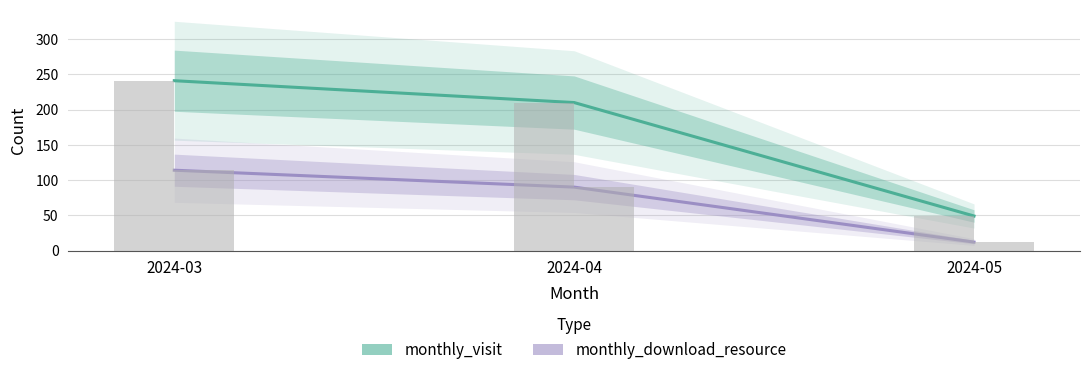

Between 2024-03 and 2024-04, which series saw the biggest shift?

monthly_visit